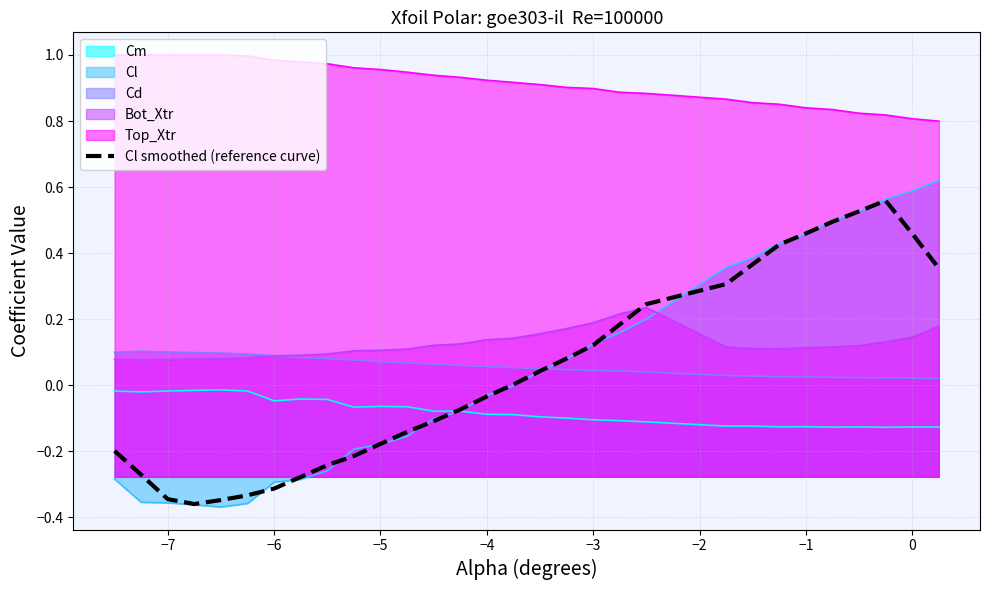

Which series has the largest total across all categories?

Top_Xtr